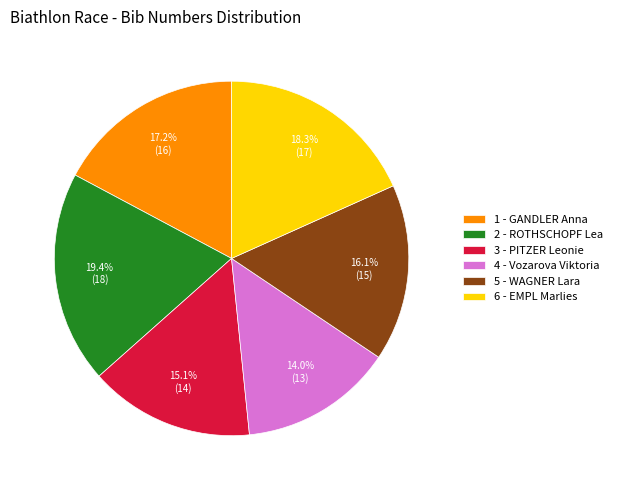

How many segments does this pie chart have?

6